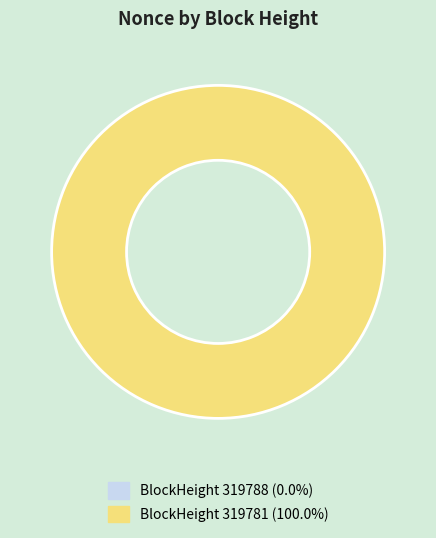

Is it true that 319788 is 0% of the pie?

True